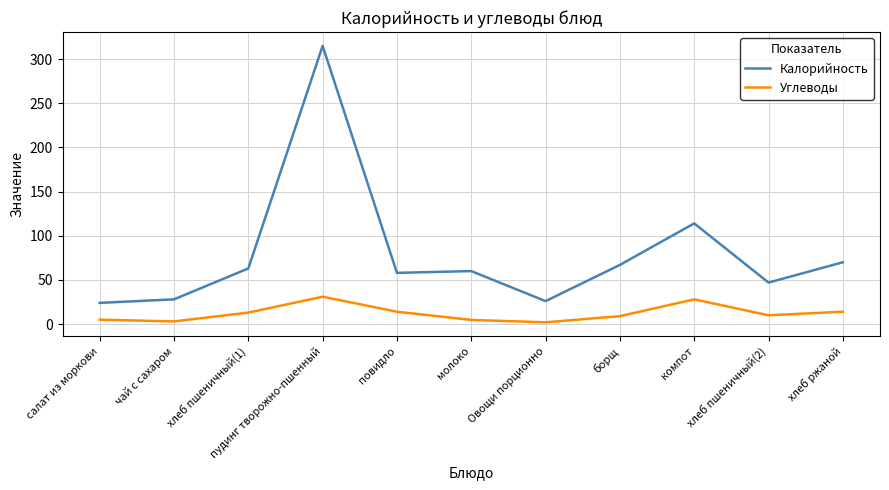

Which series has the largest range (max minus min)?

Калорийность